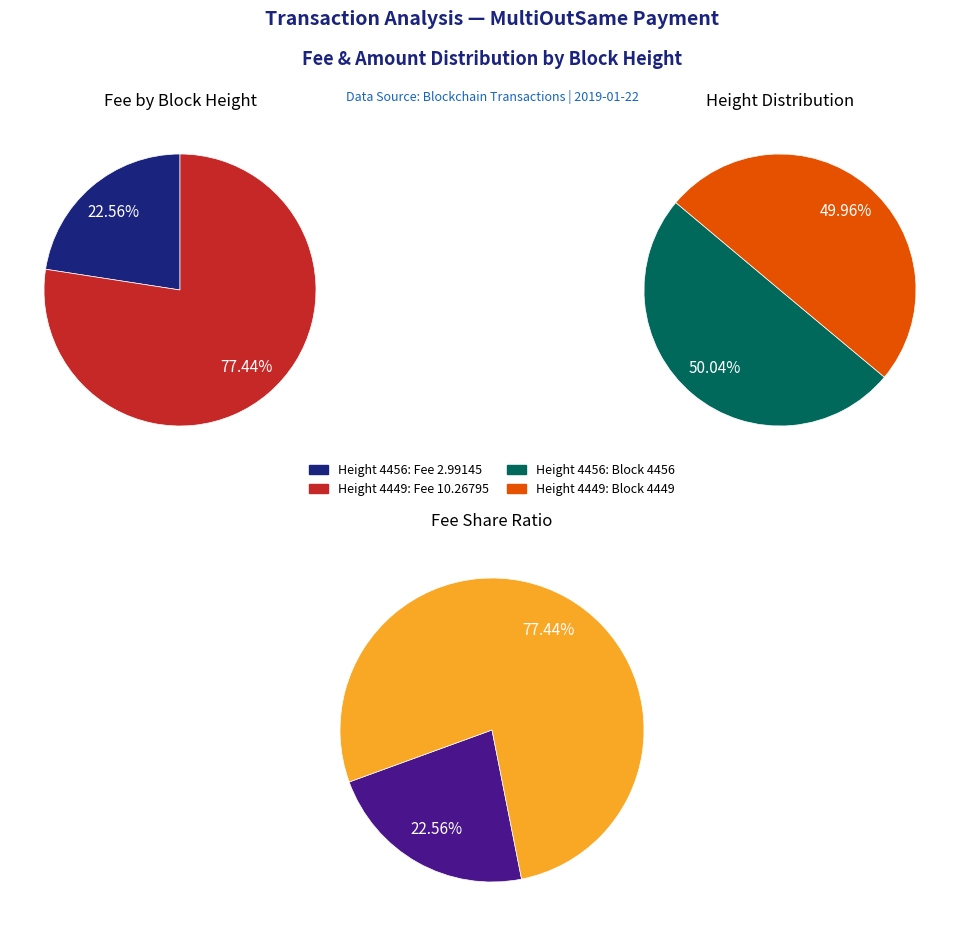

What is the smallest slice in the pie chart?

4456